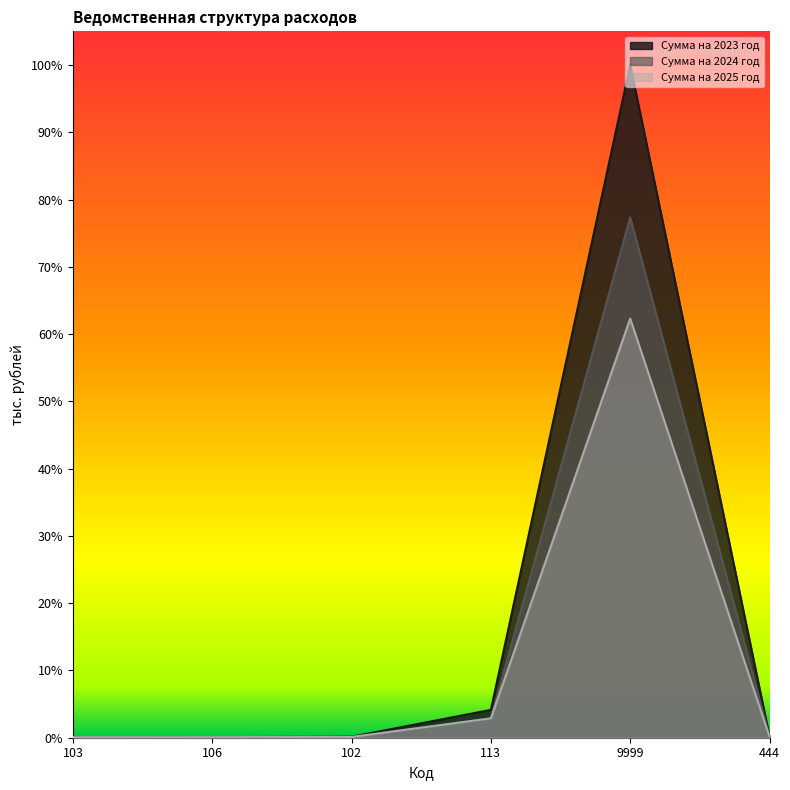

True or false: Сумма на 2025 год has a value of 0.0 at 106.

False